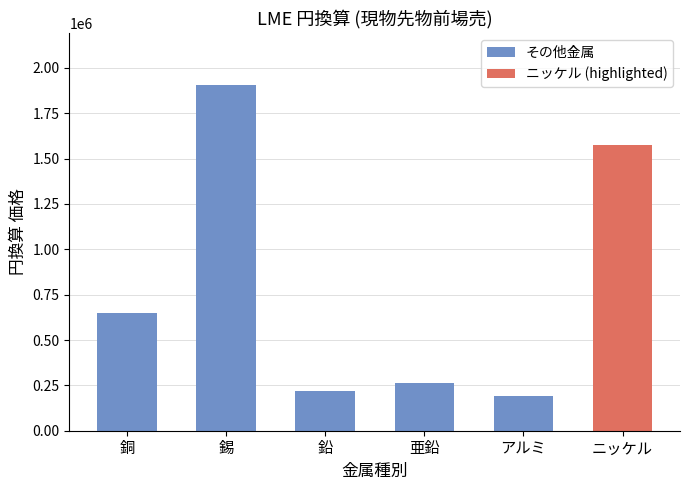

The chart shows a value of 217673 at 鉛. True or false?

True